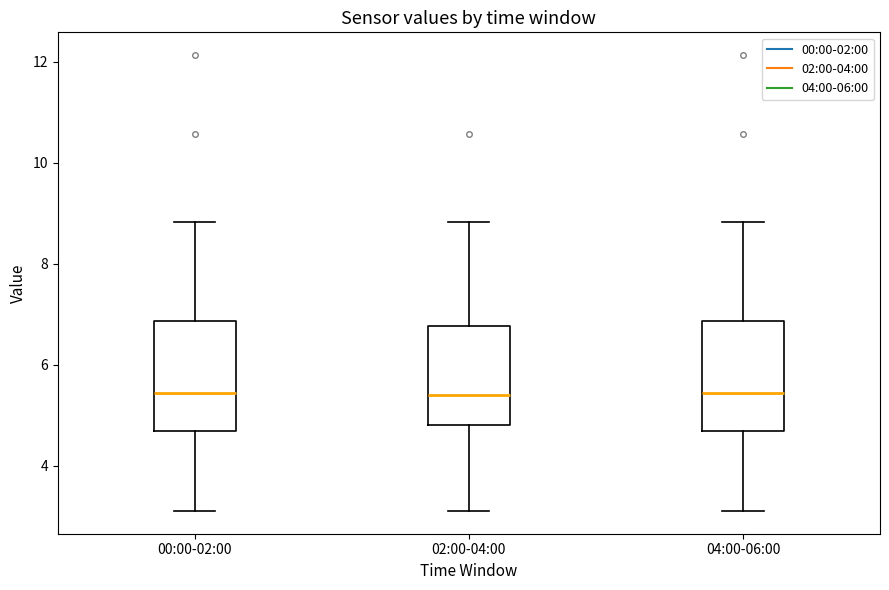

Reading left to right, transcribe this box plot: for each box, give where its median line is, the range the box spans, and where its two whiskers end, as read against the y-axis. The values are not printed on the chart, so give them approximately, as read against the axis.

00:00-02:00: median 5.4, box 4.6 to 6.8, whiskers 3.2 to 8.8
02:00-04:00: median 5.4, box 4.8 to 6.8, whiskers 3.2 to 8.8
04:00-06:00: median 5.4, box 4.6 to 6.8, whiskers 3.2 to 8.8